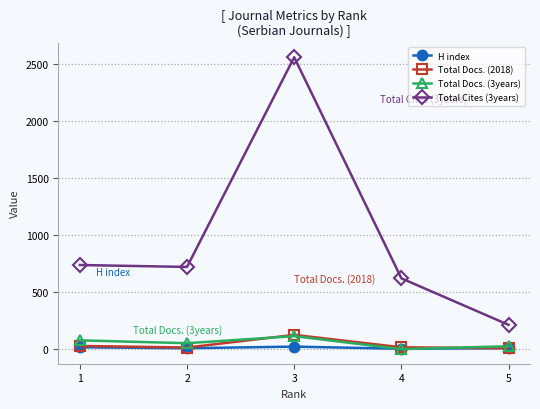

What is the highest value of the Total Cites (3years) series?

2561